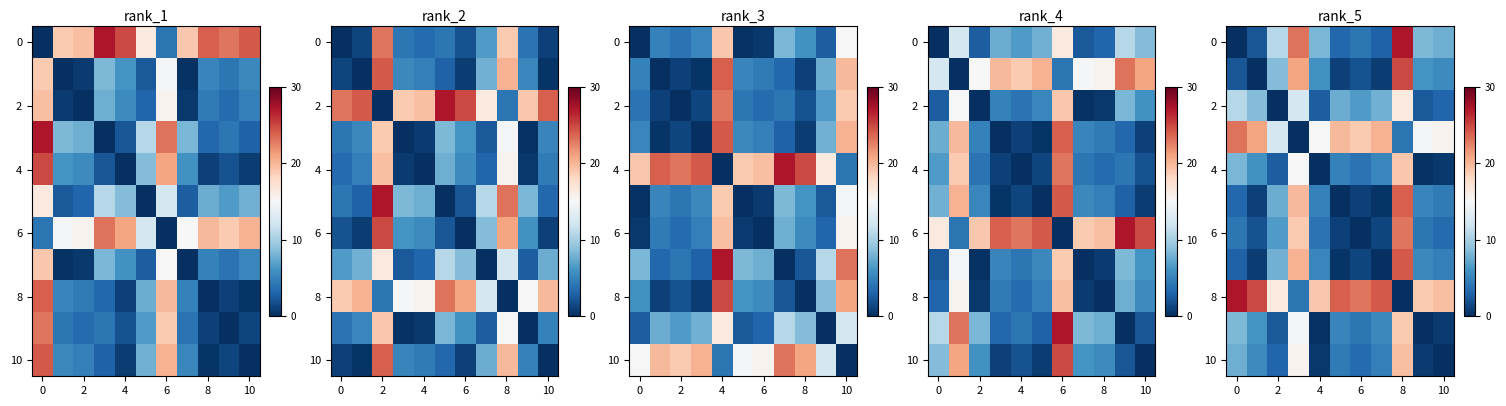

What is the spread (max minus min) of values at 9?

18.9